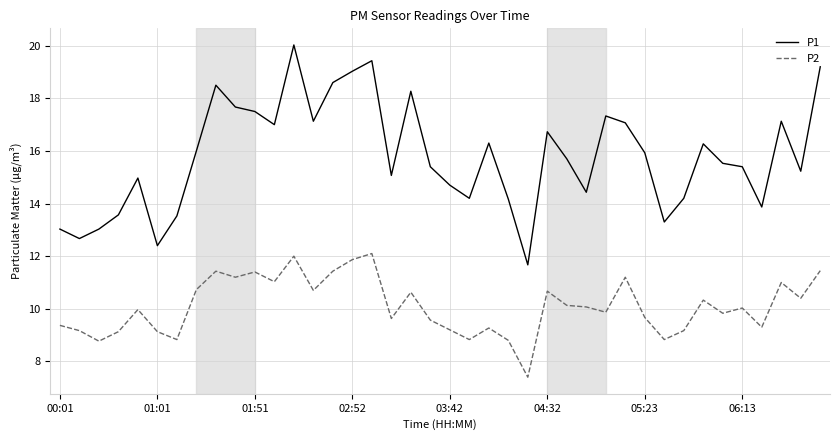

Which series has the largest total across all categories?

P1